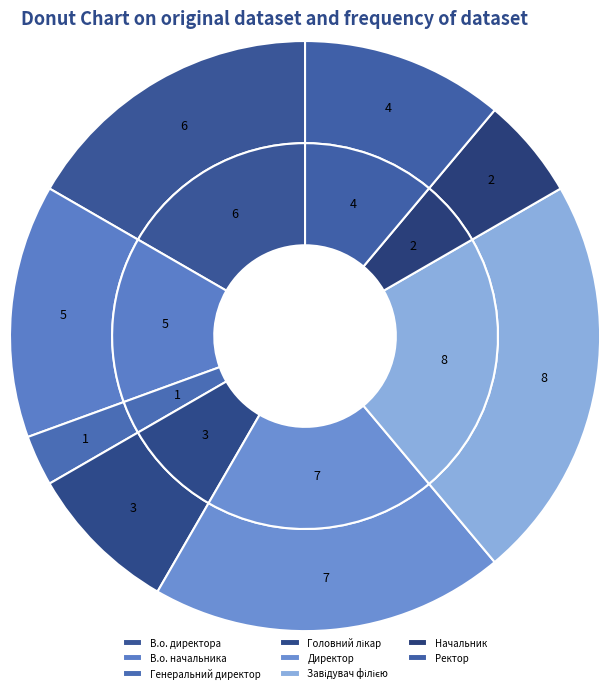

Is it true that Завідувач філією is 15% of the pie?

False